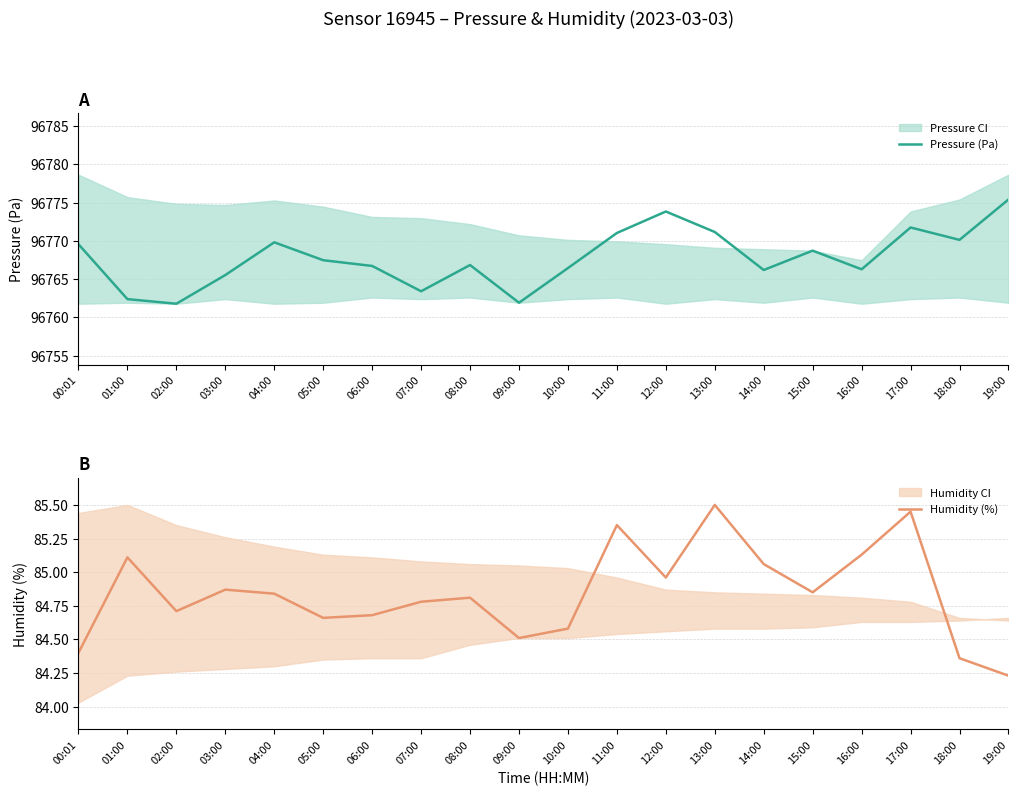

What is the label of the 14th point from the right?

06:00